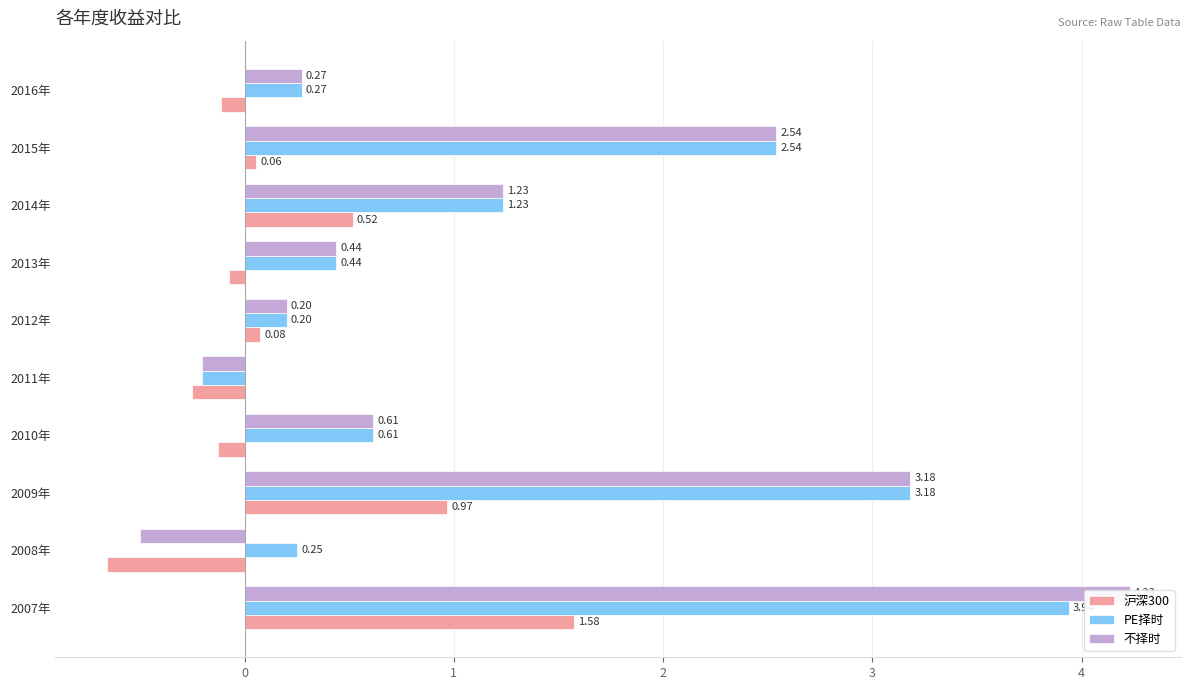

Between 2008年 and 2014年, which is larger?

2014年